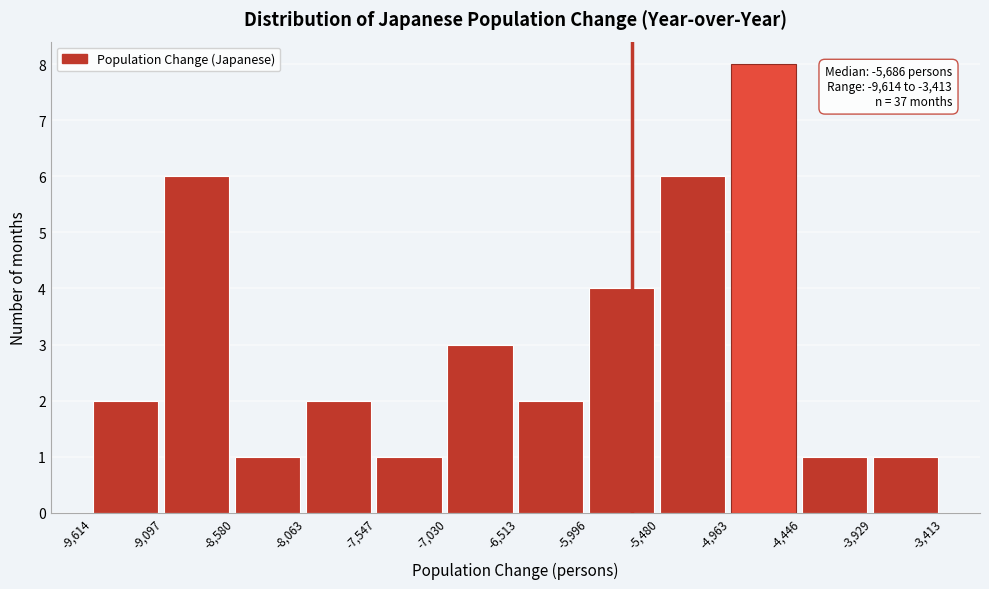

Over which range of the x-axis is the bar tallest?

-4,963 to -4,446